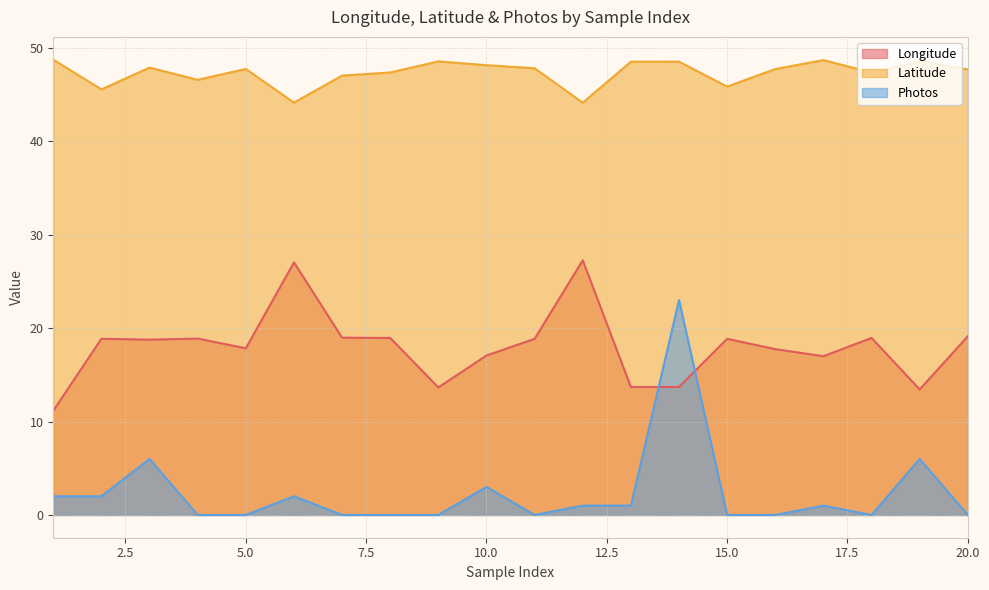

Is it true that Latitude equals 47.7 at 20.0?

True